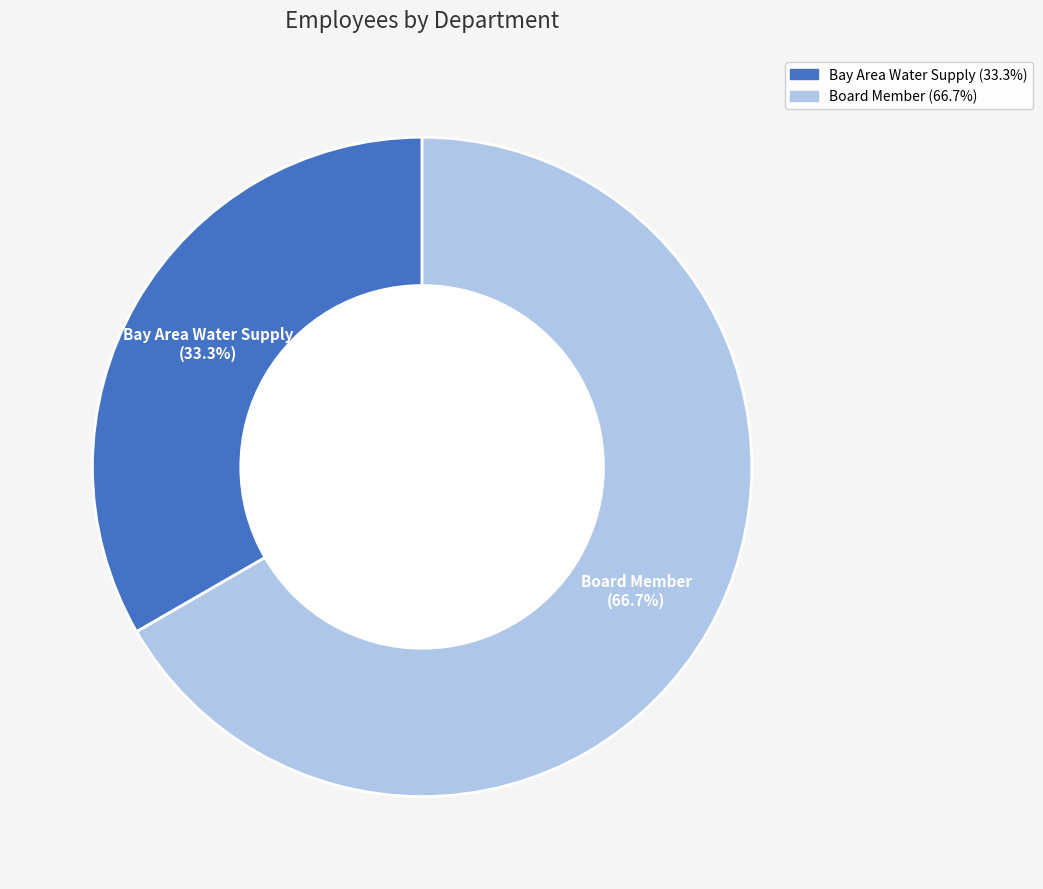

Which category has the smallest portion of the pie?

Bay Area Water Supply